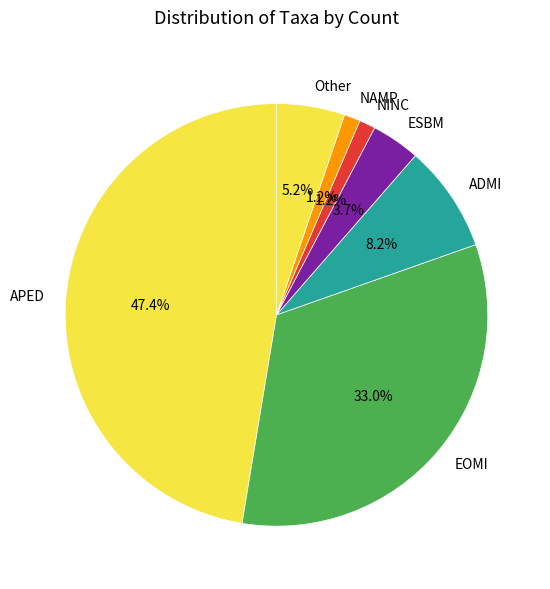

Which category has the biggest portion of the pie?

APED